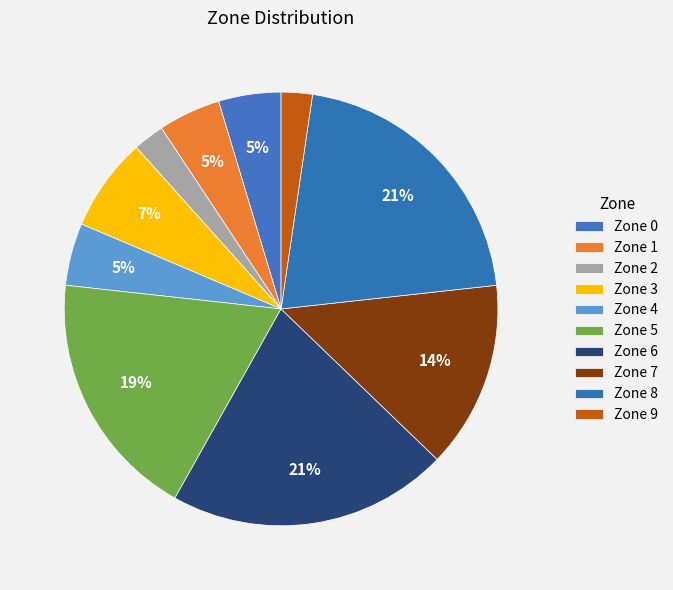

Is the sum of Zone 8 and Zone 4 greater than half?

No